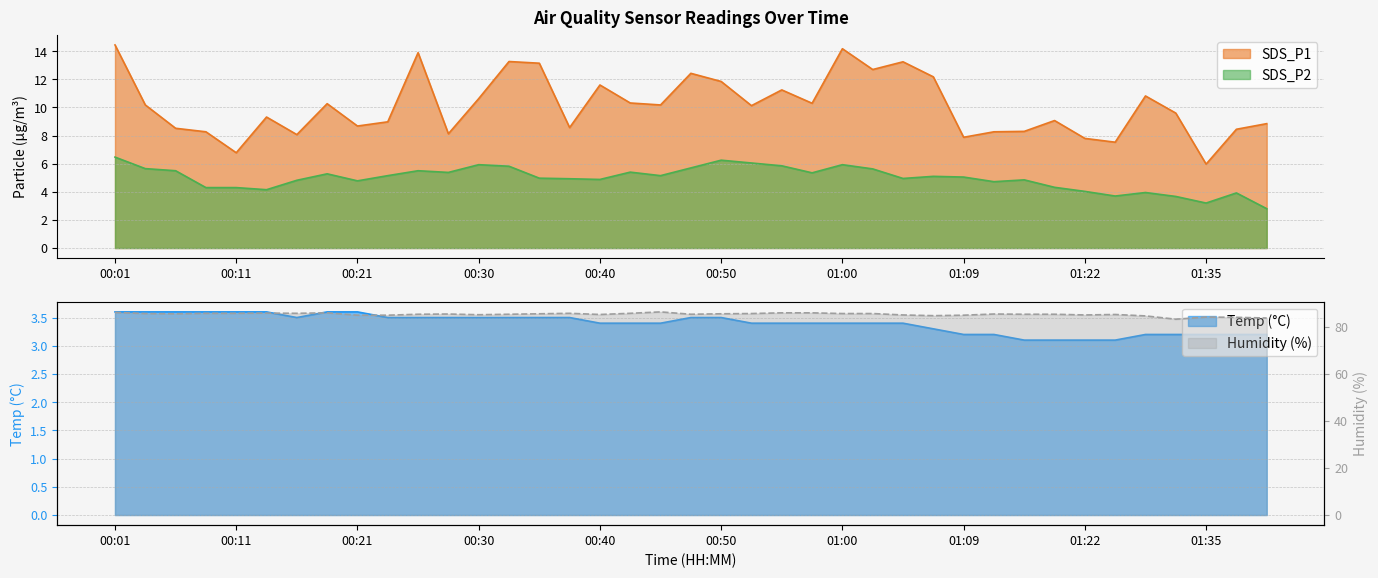

Reading left to right, list all the values displayed in this chart.

SDS_P1: 00:01=14.4	00:03=10.2	00:06=8.5	00:08=8.3	00:11=6.8	00:13=9.3	00:16=8.1	00:18=10.3	00:21=8.7	00:23=9.0	00:25=13.9	00:28=8.1	00:30=10.6	00:33=13.3	00:35=13.2	00:38=8.6	00:40=11.6	00:43=10.3	00:45=10.2	00:48=12.4	00:50=11.8	00:52=10.1	00:55=11.2	00:57=10.3	01:00=14.2	01:02=12.7	01:05=13.2	01:07=12.2	01:09=7.9	01:12=8.3	01:14=8.3	01:17=9.1	01:22=7.8	01:25=7.5	01:30=10.8	01:32=9.6	01:35=6.0	01:37=8.4	01:39=8.8
SDS_P2: 00:01=6.5	00:03=5.7	00:06=5.5	00:08=4.3	00:11=4.3	00:13=4.2	00:16=4.8	00:18=5.3	00:21=4.8	00:23=5.2	00:25=5.5	00:28=5.4	00:30=5.9	00:33=5.8	00:35=5.0	00:38=4.9	00:40=4.9	00:43=5.4	00:45=5.2	00:48=5.7	00:50=6.2	00:52=6.0	00:55=5.8	00:57=5.3	01:00=5.9	01:02=5.6	01:05=5.0	01:07=5.1	01:09=5.0	01:12=4.7	01:14=4.8	01:17=4.3	01:22=4.0	01:25=3.7	01:30=4.0	01:32=3.7	01:35=3.2	01:37=3.9	01:39=2.8
Temp: 00:01=3.6	00:03=3.6	00:06=3.6	00:08=3.6	00:11=3.6	00:13=3.6	00:16=3.5	00:18=3.6	00:21=3.6	00:23=3.5	00:25=3.5	00:28=3.5	00:30=3.5	00:33=3.5	00:35=3.5	00:38=3.5	00:40=3.4	00:43=3.4	00:45=3.4	00:48=3.5	00:50=3.5	00:52=3.4	00:55=3.4	00:57=3.4	01:00=3.4	01:02=3.4	01:05=3.4	01:07=3.3	01:09=3.2	01:12=3.2	01:14=3.1	01:17=3.1	01:22=3.1	01:25=3.1	01:30=3.2	01:32=3.2	01:35=3.2	01:37=3.2	01:39=3.2
Humidity: 00:01=86.0	00:03=85.5	00:06=85.4	00:08=85.6	00:11=85.6	00:13=85.7	00:16=85.6	00:18=85.8	00:21=84.8	00:23=84.8	00:25=85.2	00:28=85.3	00:30=85.0	00:33=85.2	00:35=85.4	00:38=85.6	00:40=85.1	00:43=85.6	00:45=86.2	00:48=85.2	00:50=85.4	00:52=85.5	00:55=85.8	00:57=85.8	01:00=85.5	01:02=85.5	01:05=84.9	01:07=84.6	01:09=84.8	01:12=85.3	01:14=85.2	01:17=85.2	01:22=84.9	01:25=85.1	01:30=84.5	01:32=83.1	01:35=84.0	01:37=83.9	01:39=83.6